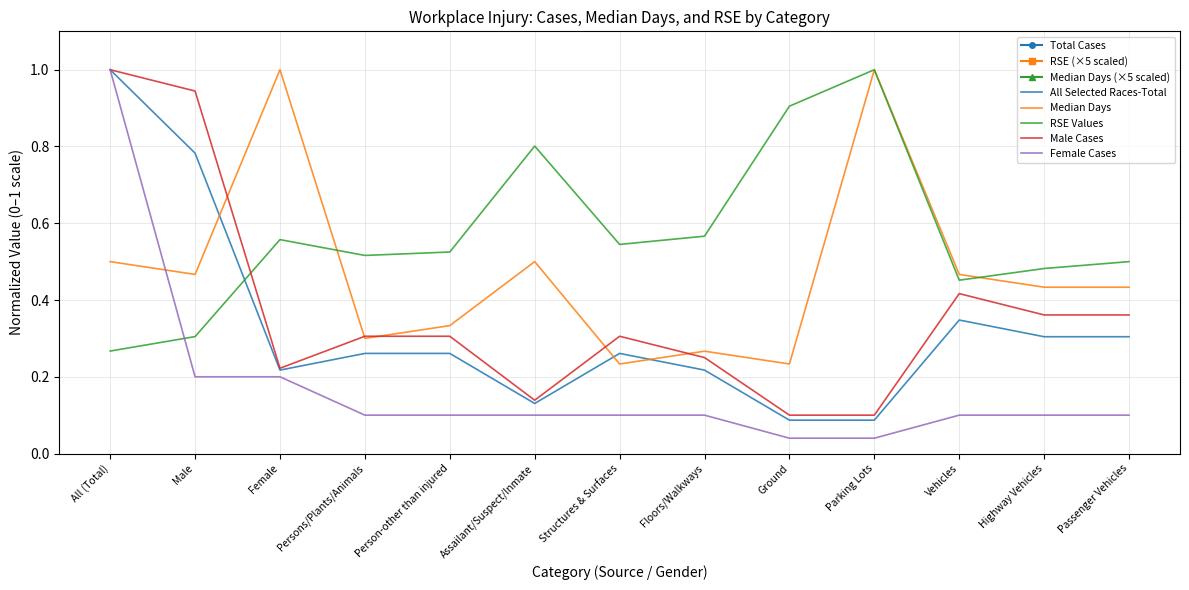

Is the value of RSE Values at Female greater than the value of Female Cases at Highway Vehicles?

Yes